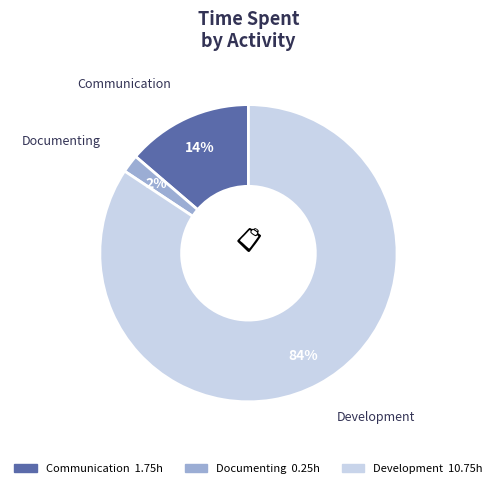

Is there any slice that represents more than half of the pie?

Yes